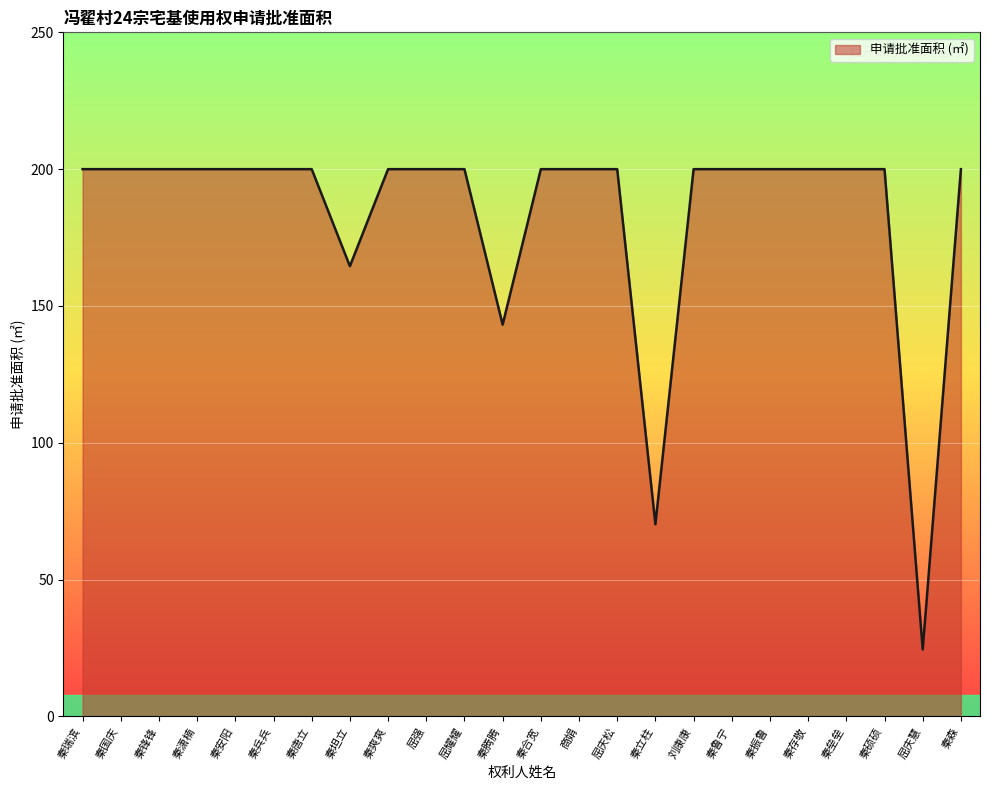

The chart shows a value of 281.0 at 秦鲁宁. True or false?

False